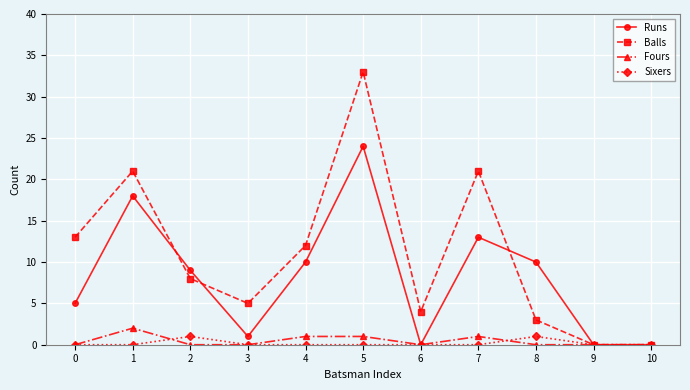

At which category is the sum across all series the highest?

5